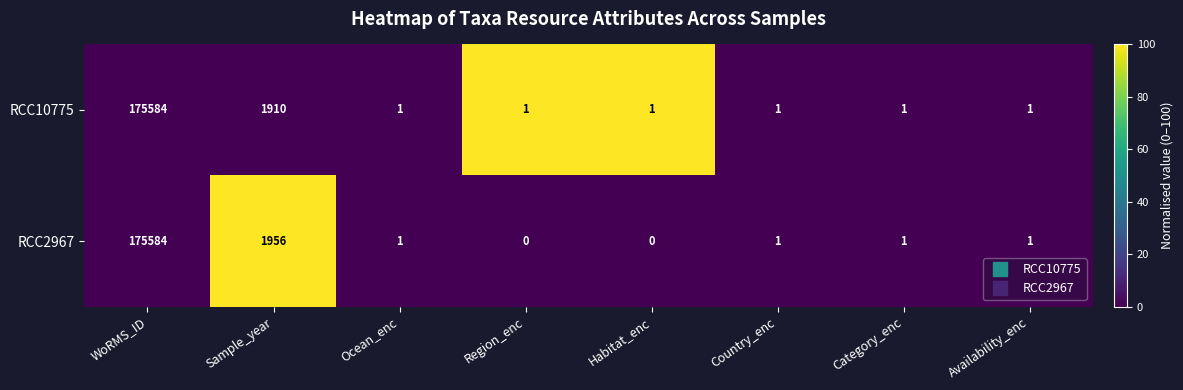

Reading left to right, transcribe all the data shown in this chart.

RCC10775: 175584	1910	1	1	1	1	1	1
RCC2967: 175584	1956	1	0	0	1	1	1